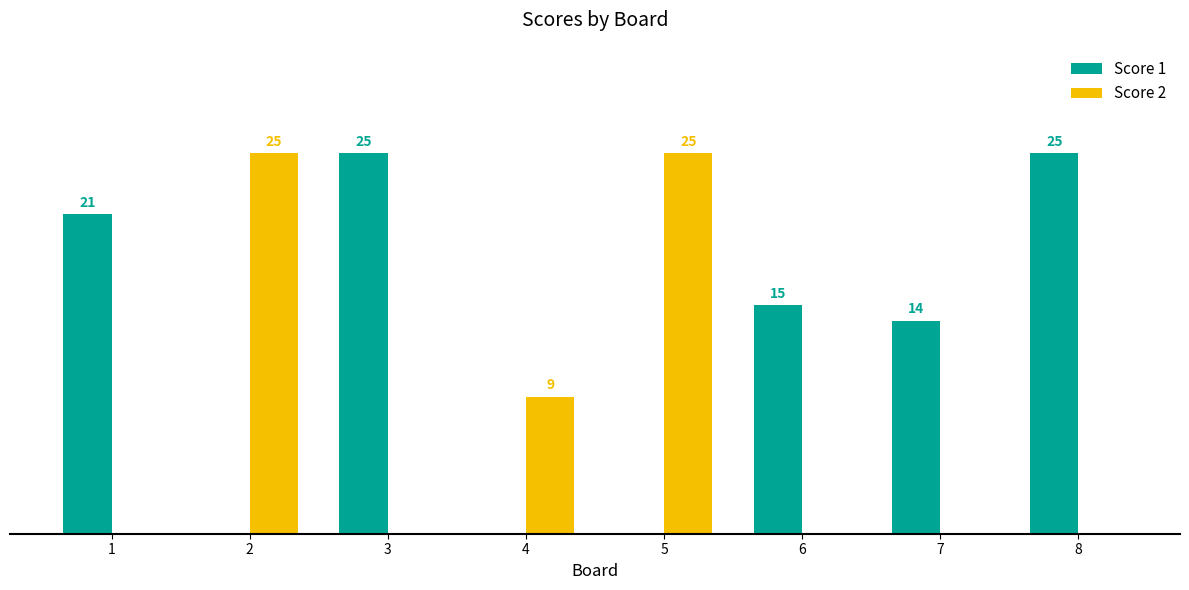

Is the value of Score 1 at 7 greater than the value of Score 2 at 5?

No